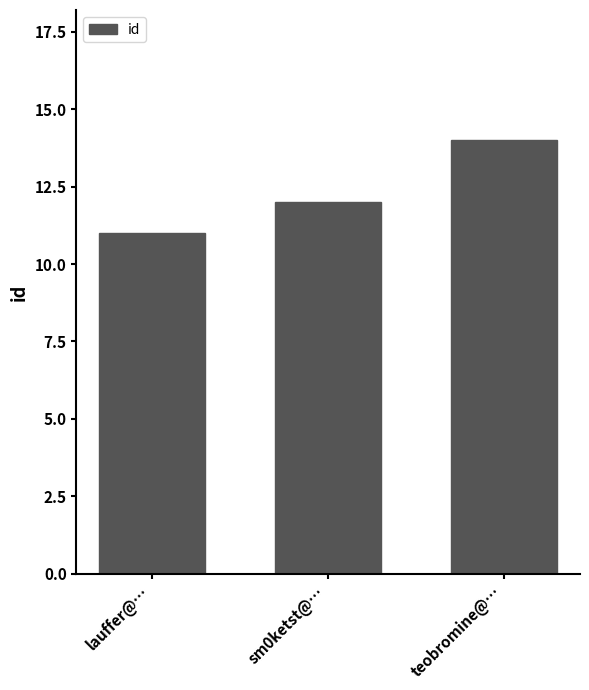

What is the change in value from lauffer@… to sm0ketst@…?

+1